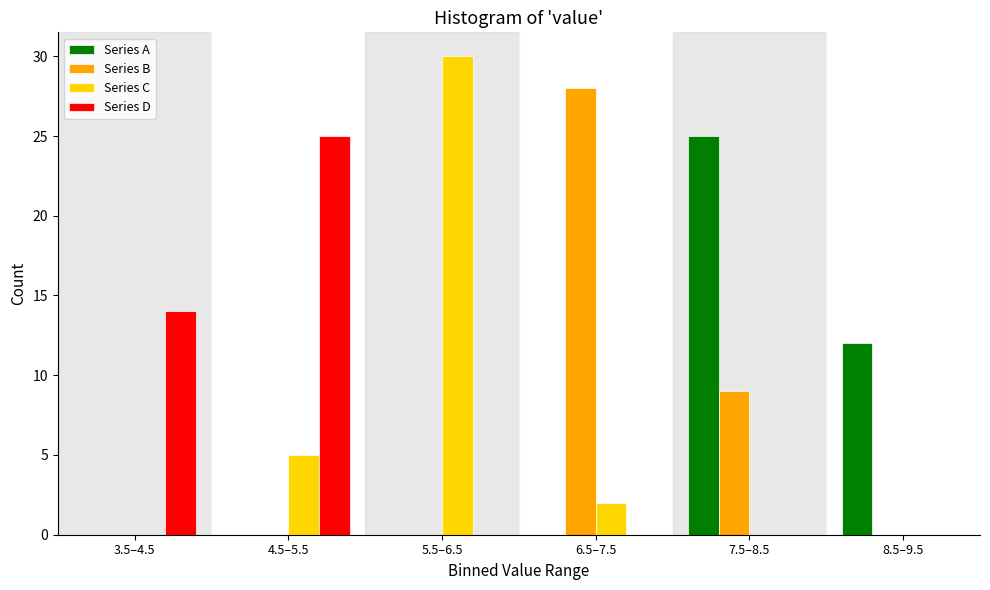

Reading right to left, list all the values displayed in this chart.

Series A: 8.5–9.5=12	7.5–8.5=25	6.5–7.5=0	5.5–6.5=0	4.5–5.5=0	3.5–4.5=0
Series B: 8.5–9.5=0	7.5–8.5=9	6.5–7.5=28	5.5–6.5=0	4.5–5.5=0	3.5–4.5=0
Series C: 8.5–9.5=0	7.5–8.5=0	6.5–7.5=2	5.5–6.5=30	4.5–5.5=5	3.5–4.5=0
Series D: 8.5–9.5=0	7.5–8.5=0	6.5–7.5=0	5.5–6.5=0	4.5–5.5=25	3.5–4.5=14